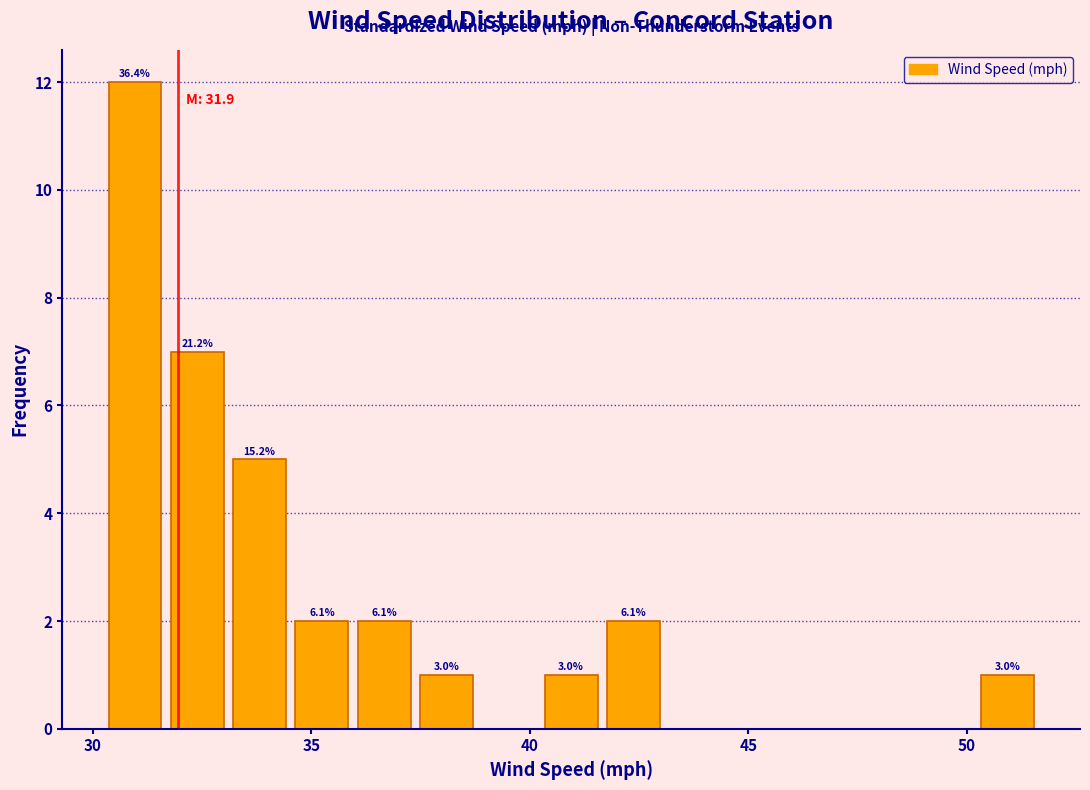

Read against the x-axis, roughly where is the centre of the tallest bar?

31.0